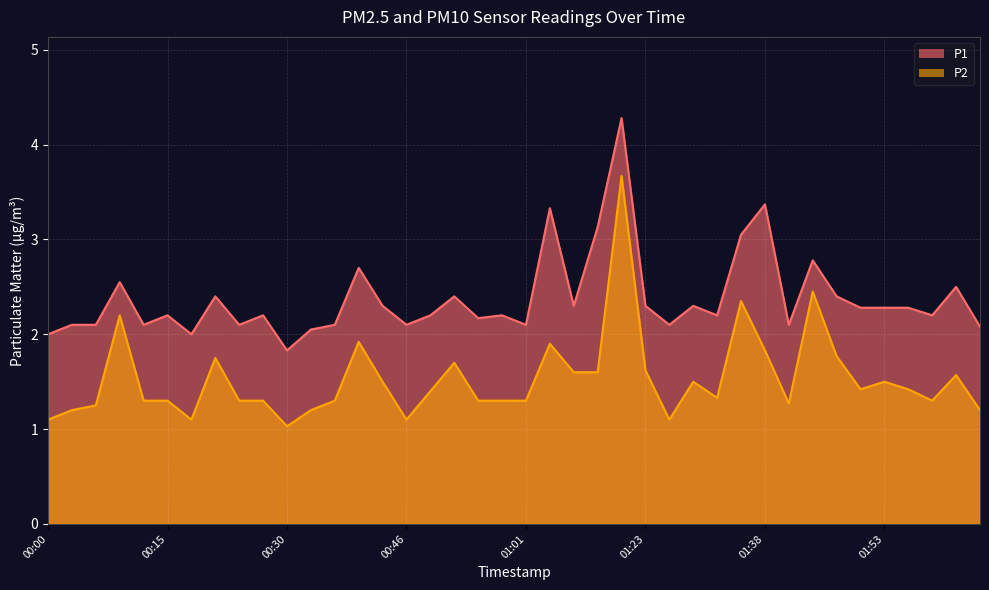

What are all the series names shown in the legend?

P1, P2